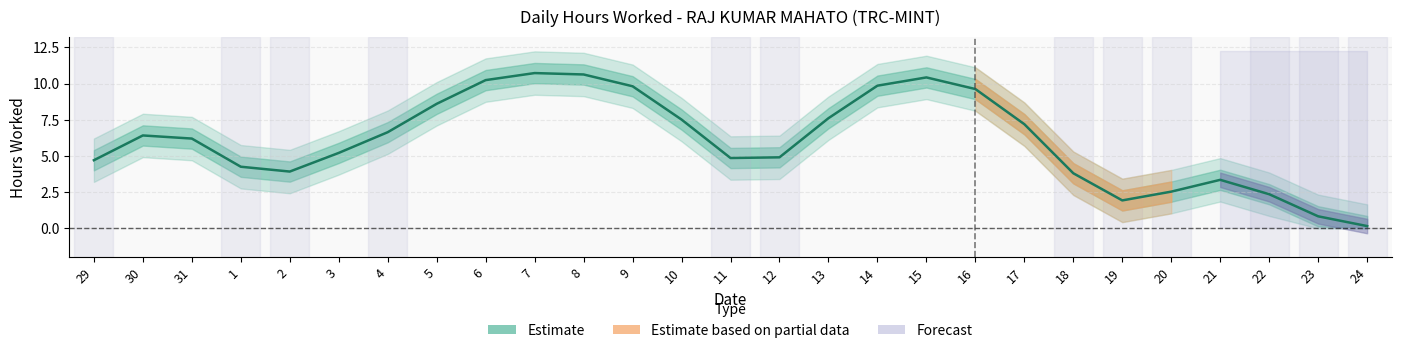

List the labels in order of value, smallest first.

24, 23, 19, 22, 20, 21, 18, 2, 1, 29, 11, 12, 3, 31, 30, 4, 17, 10, 13, 5, 16, 9, 14, 6, 15, 8, 7